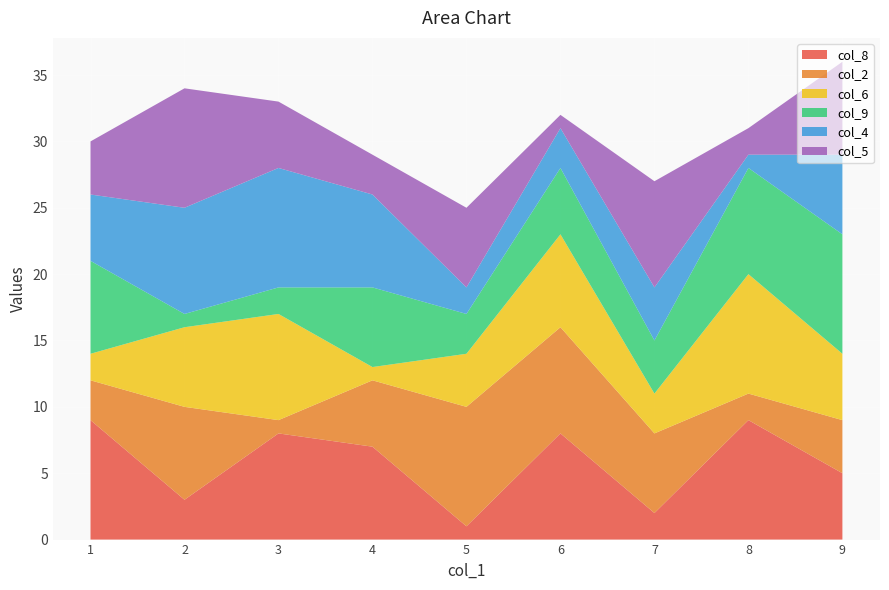

Reading left to right, extract all data points from this chart.

col_8: 1=9	2=3	3=8	4=7	5=1	6=8	7=2	8=9	9=5
col_2: 1=3	2=7	3=1	4=5	5=9	6=8	7=6	8=2	9=4
col_6: 1=2	2=6	3=8	4=1	5=4	6=7	7=3	8=9	9=5
col_9: 1=7	2=1	3=2	4=6	5=3	6=5	7=4	8=8	9=9
col_4: 1=5	2=8	3=9	4=7	5=2	6=3	7=4	8=1	9=6
col_5: 1=4	2=9	3=5	4=3	5=6	6=1	7=8	8=2	9=7